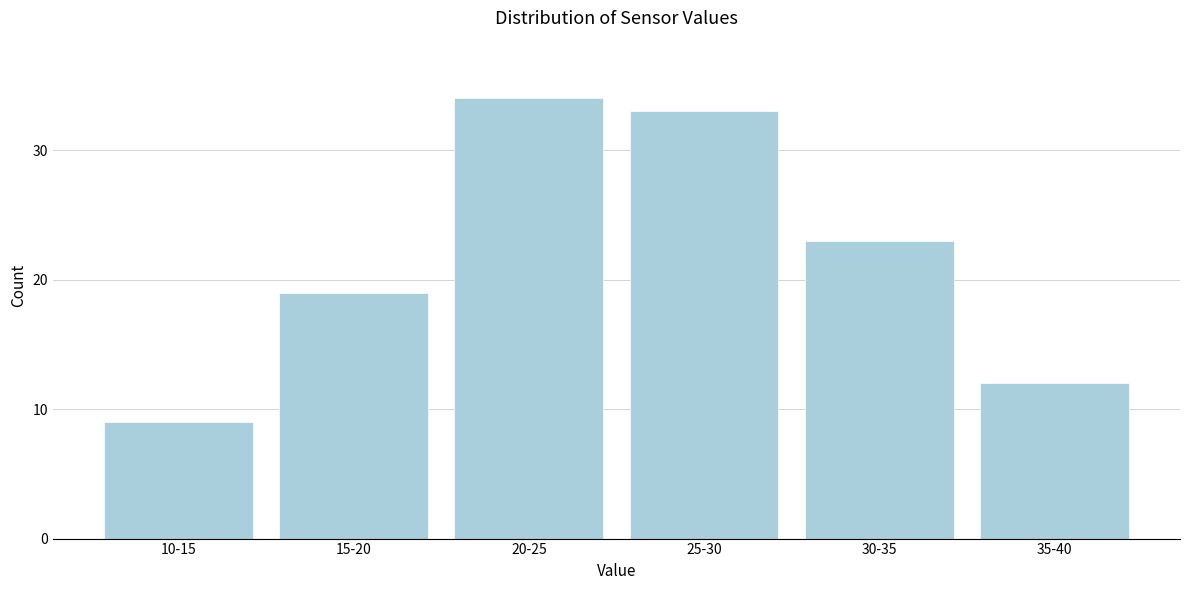

Reading left to right, transcribe all the data shown in this chart.

10-15=9	15-20=19	20-25=34	25-30=33	30-35=23	35-40=12